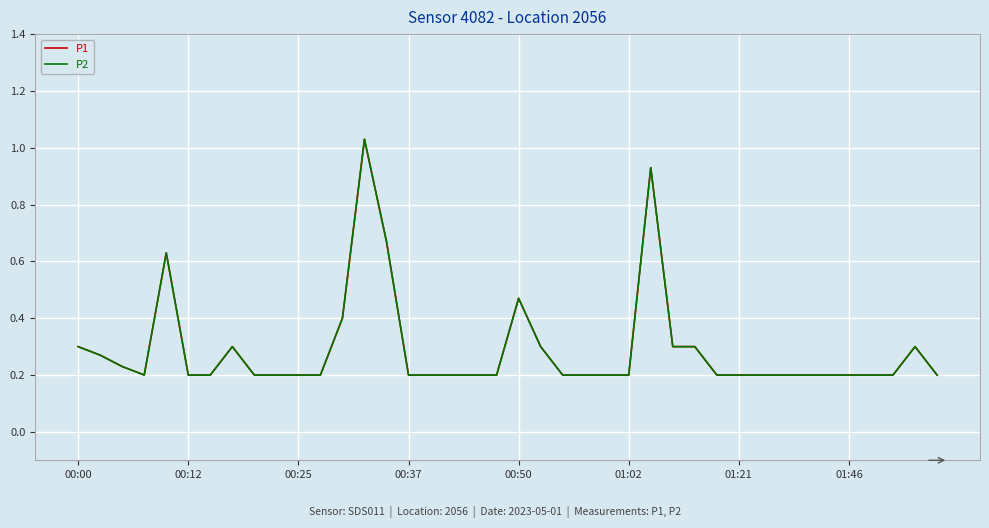

Reading right to left, transcribe all the data shown in this chart.

P1: 0.2	0.3	0.2	0.2	0.2	0.2	0.2	0.2	0.2	0.2	0.2	0.3	0.3	0.9	0.2	0.2	0.2	0.2	0.3	0.5	0.2	0.2	0.2	0.2	0.2	0.7	1.0	0.4	0.2	0.2	0.2	0.2	0.3	0.2	0.2	0.6	0.2	0.2	0.3	0.3
P2: 0.2	0.3	0.2	0.2	0.2	0.2	0.2	0.2	0.2	0.2	0.2	0.3	0.3	0.9	0.2	0.2	0.2	0.2	0.3	0.5	0.2	0.2	0.2	0.2	0.2	0.7	1.0	0.4	0.2	0.2	0.2	0.2	0.3	0.2	0.2	0.6	0.2	0.2	0.3	0.3